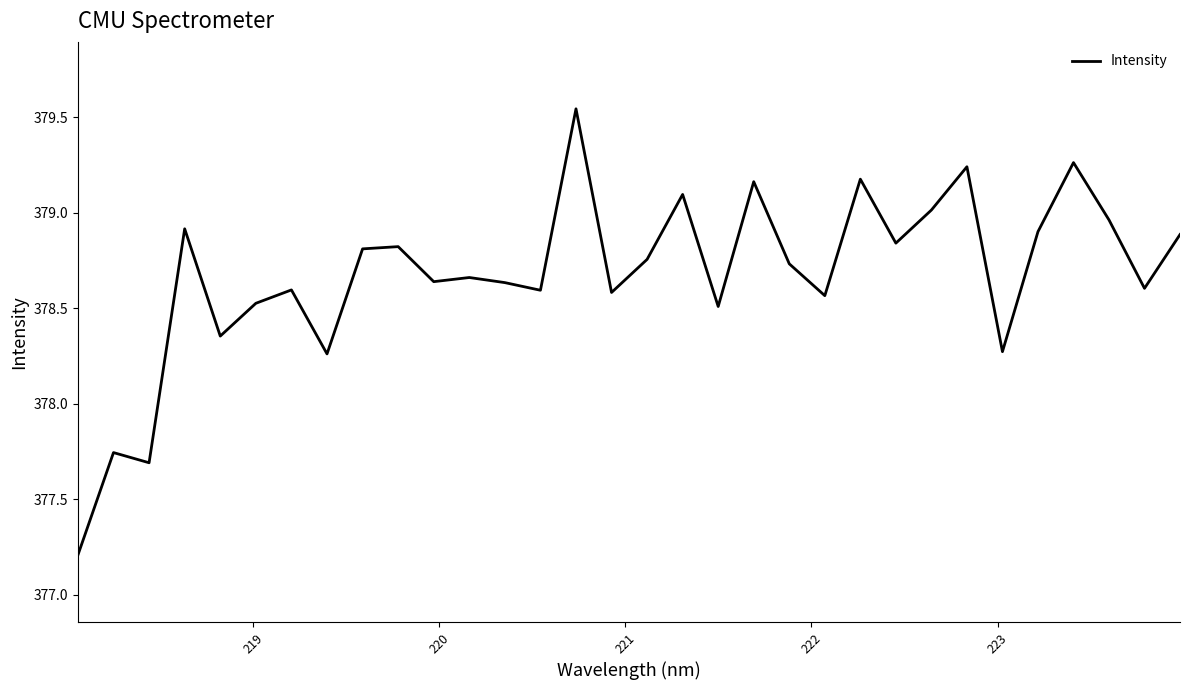

What is the difference between the maximum and minimum values?

2.3